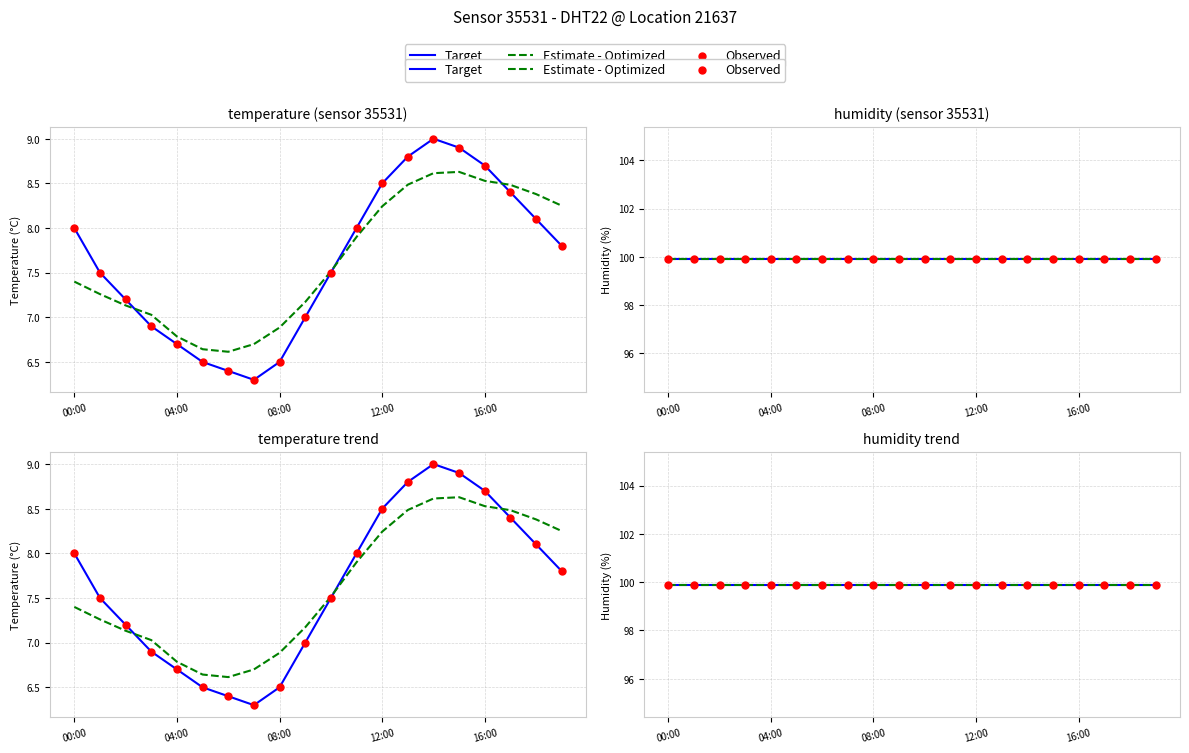

Approximately how many times larger is the value at 15:00 compared to 00:00?

1.1